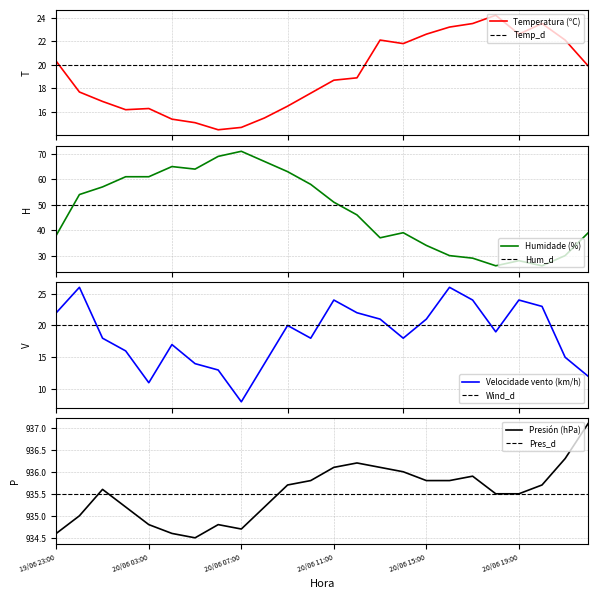

Is the value of Temperatura (ºC) at 20/06 21:00 greater than the value of Velocidade do vento (km/h) at 20/06 07:00?

Yes